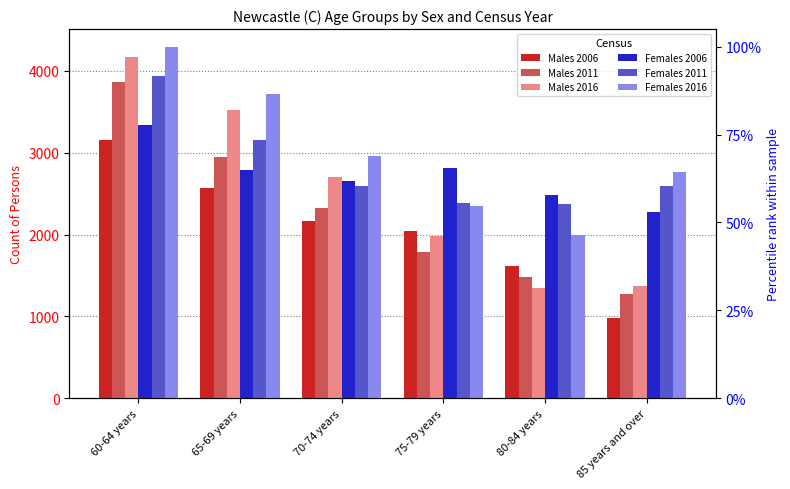

How many data points does each series have?

6